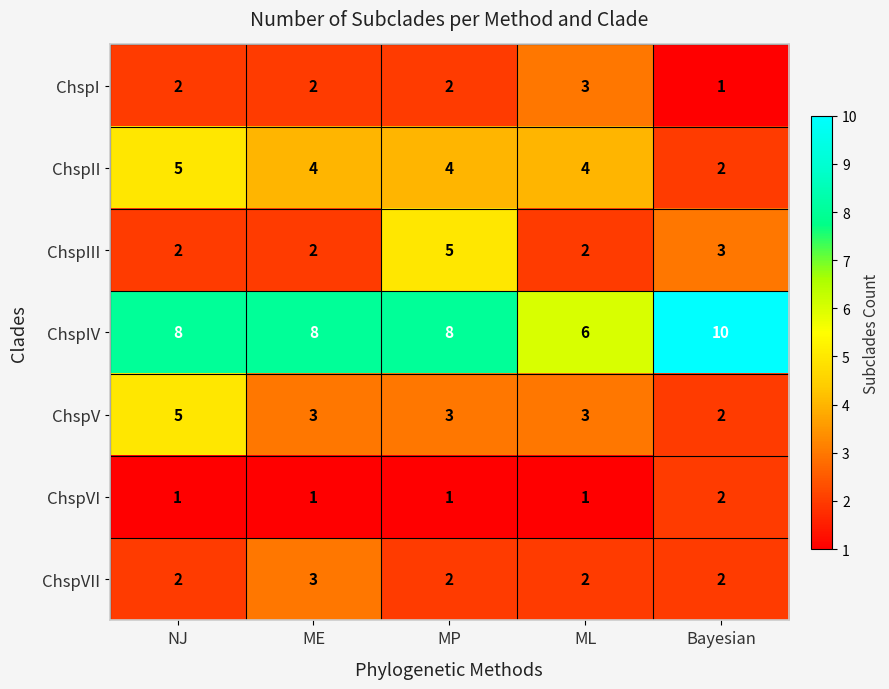

What is the sum of all ChspV values?

16